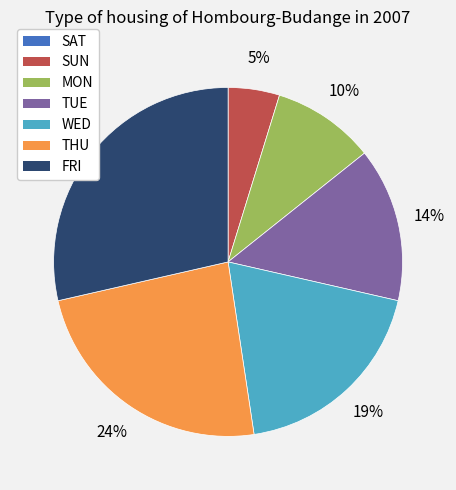

True or false: WED accounts for 19% of the total.

True